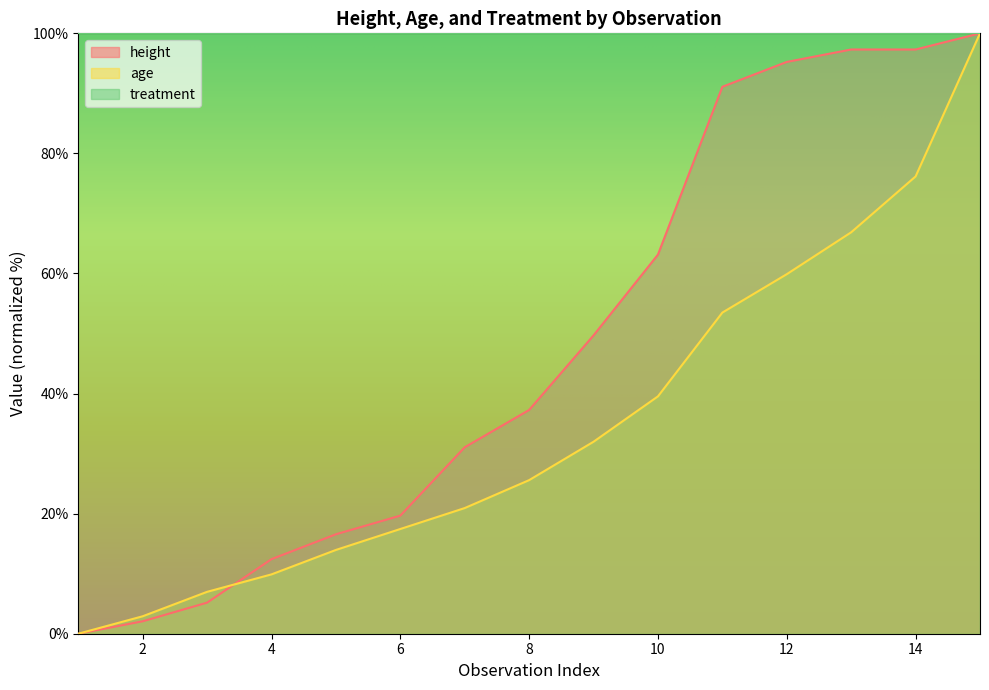

The height series shows 36.2 at 15. True or false?

False